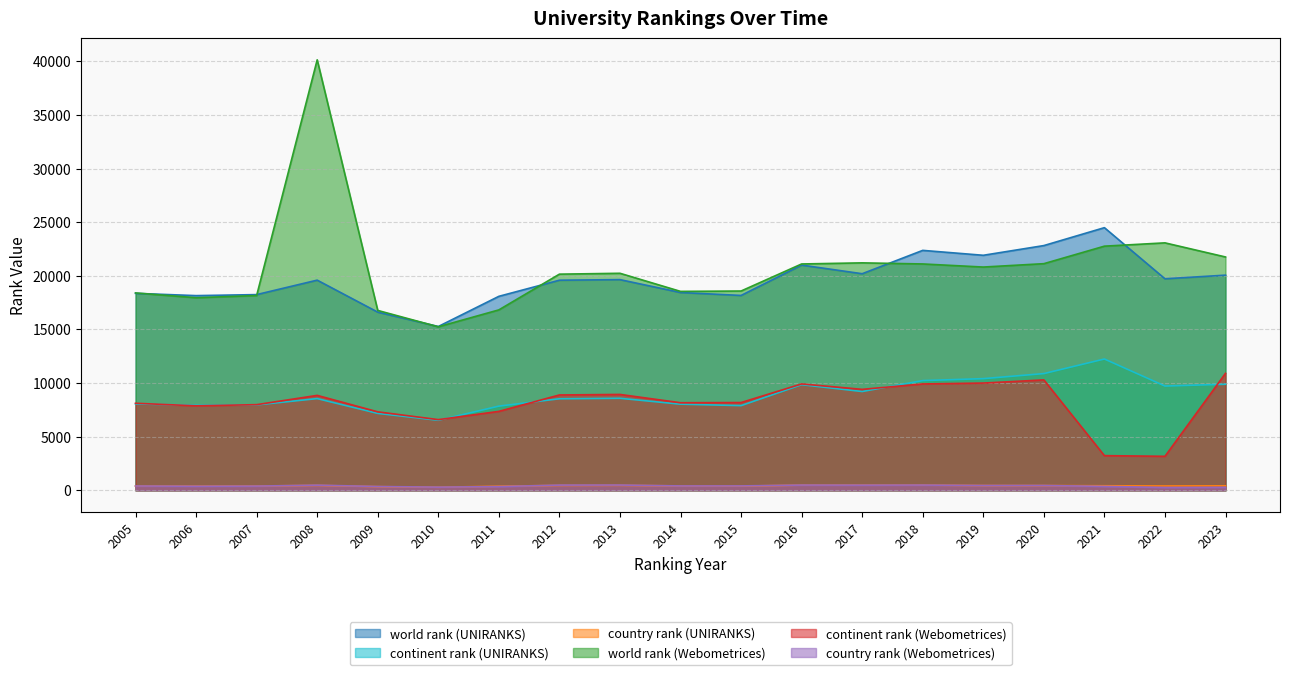

True or false: country rank (Webometrices) and world rank (UNIRANKS) cross at least once.

False